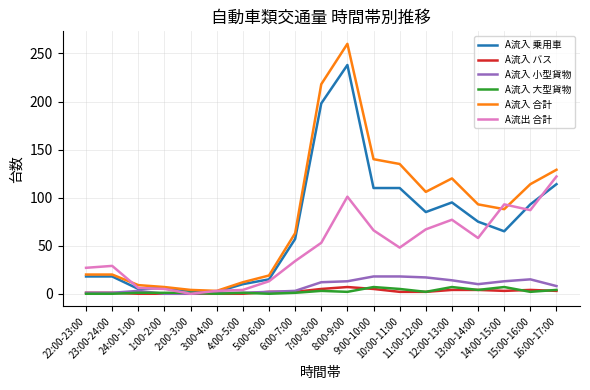

Between 4:00-5:00 and 8:00-9:00, which series saw the biggest shift?

A流入 合計